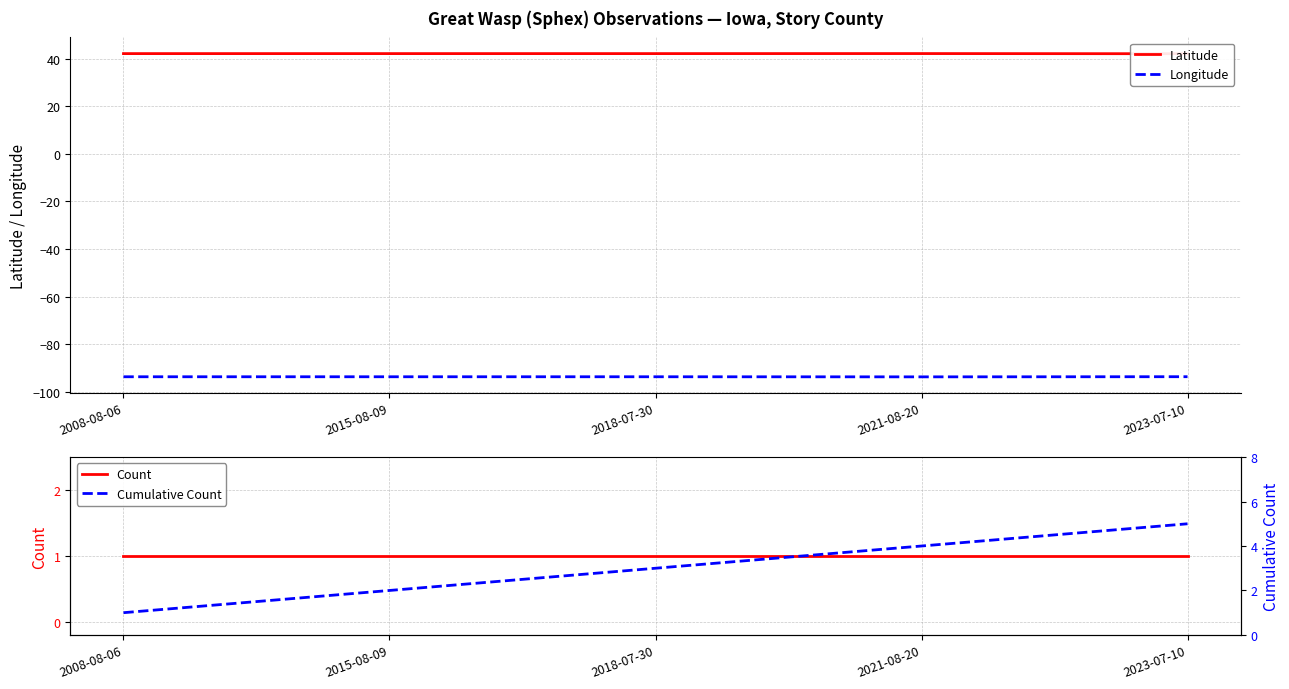

Is the value of Longitude at 2015-08-09 greater than the value of Latitude at 2015-08-09?

No